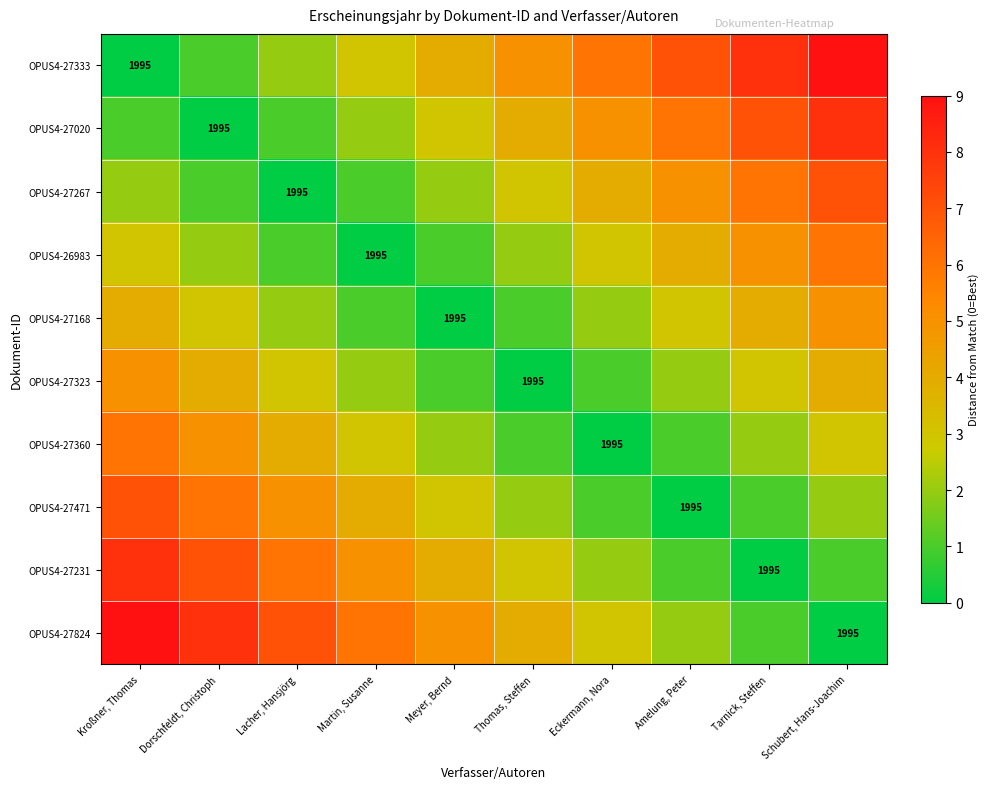

Is it true that OPUS4-27824 equals 8 at Dorschfeldt, Christoph?

True